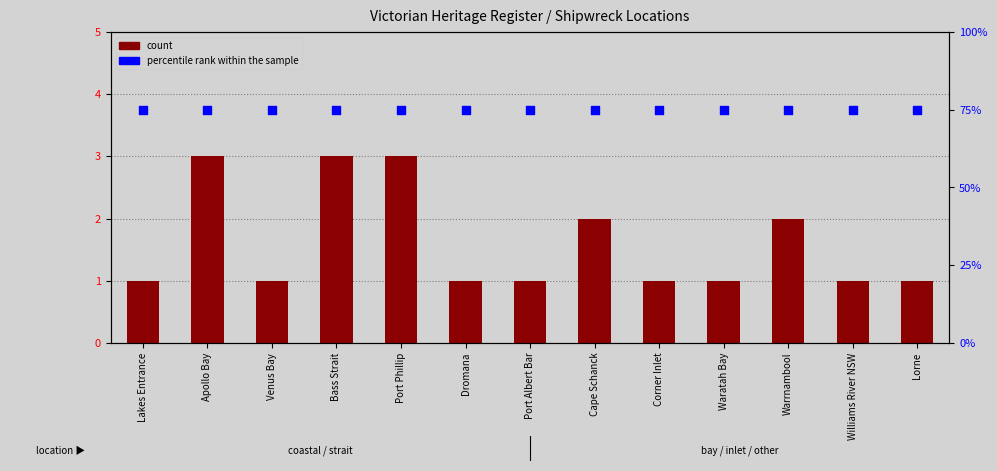

Which series reaches the maximum Y coordinate?

percentile rank within the sample